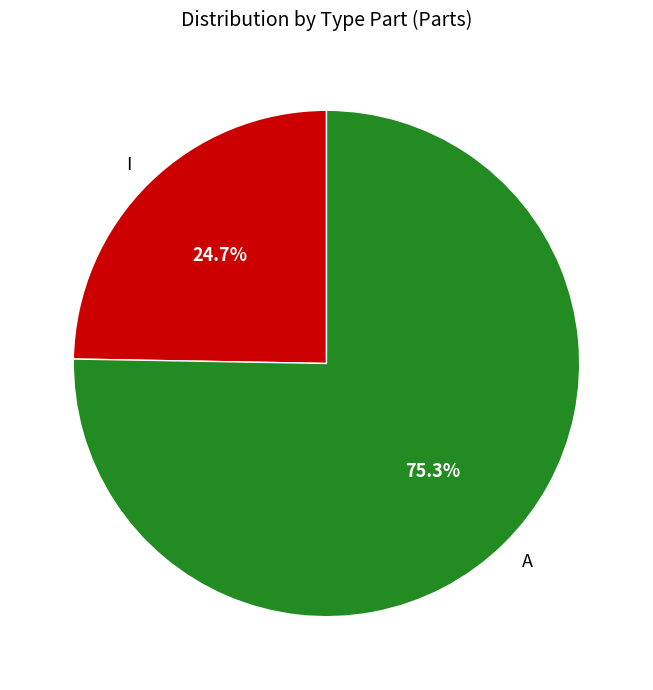

Does A represent more than half of the total?

Yes